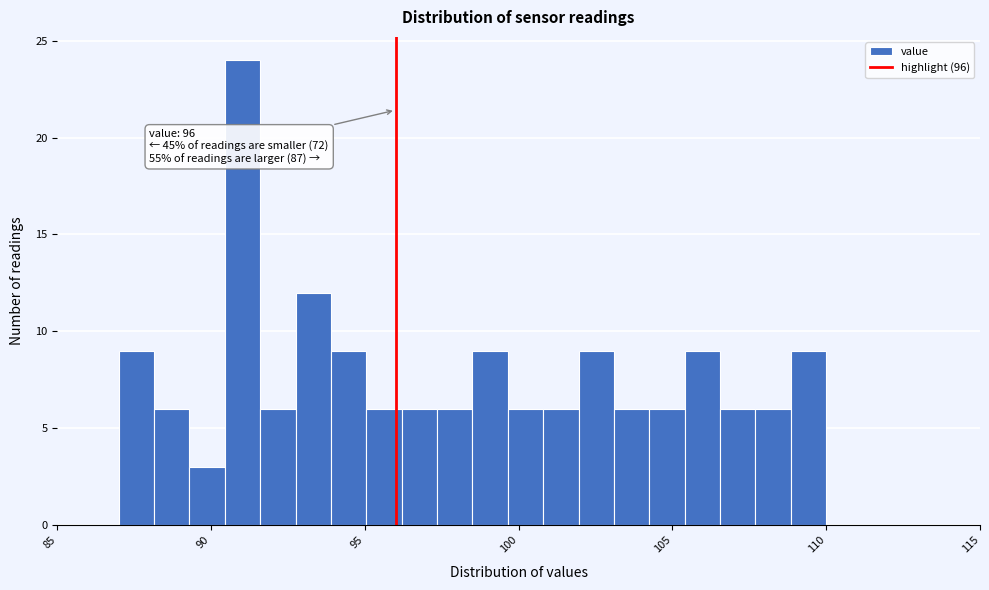

Around what value on the x-axis is the tallest bar? Give the approximate position of its centre, as read against the axis.

91.0